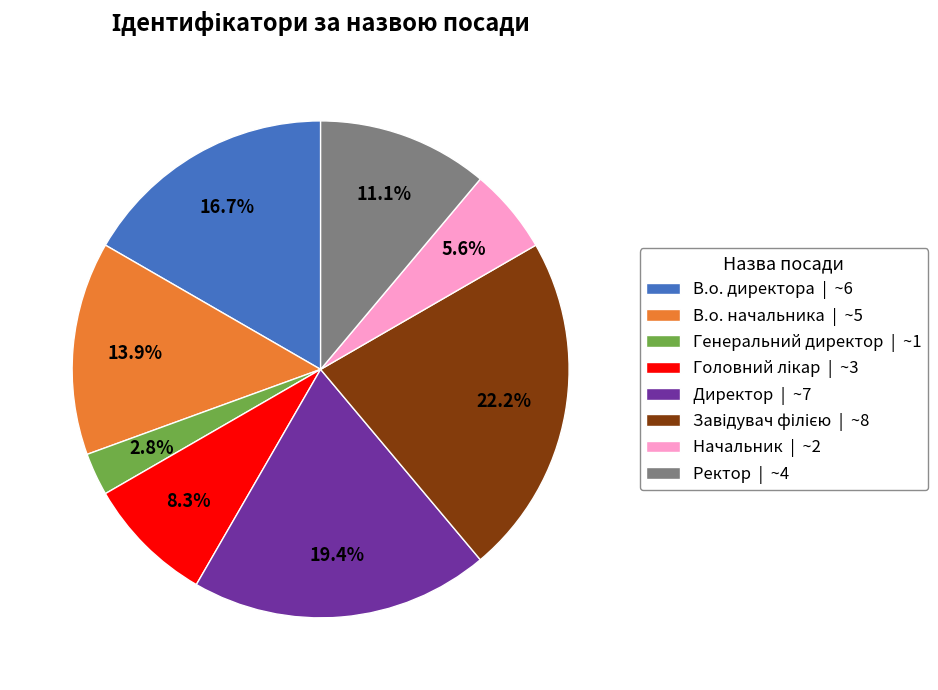

How much of the chart is everything except Директор | ~7?

80.6%